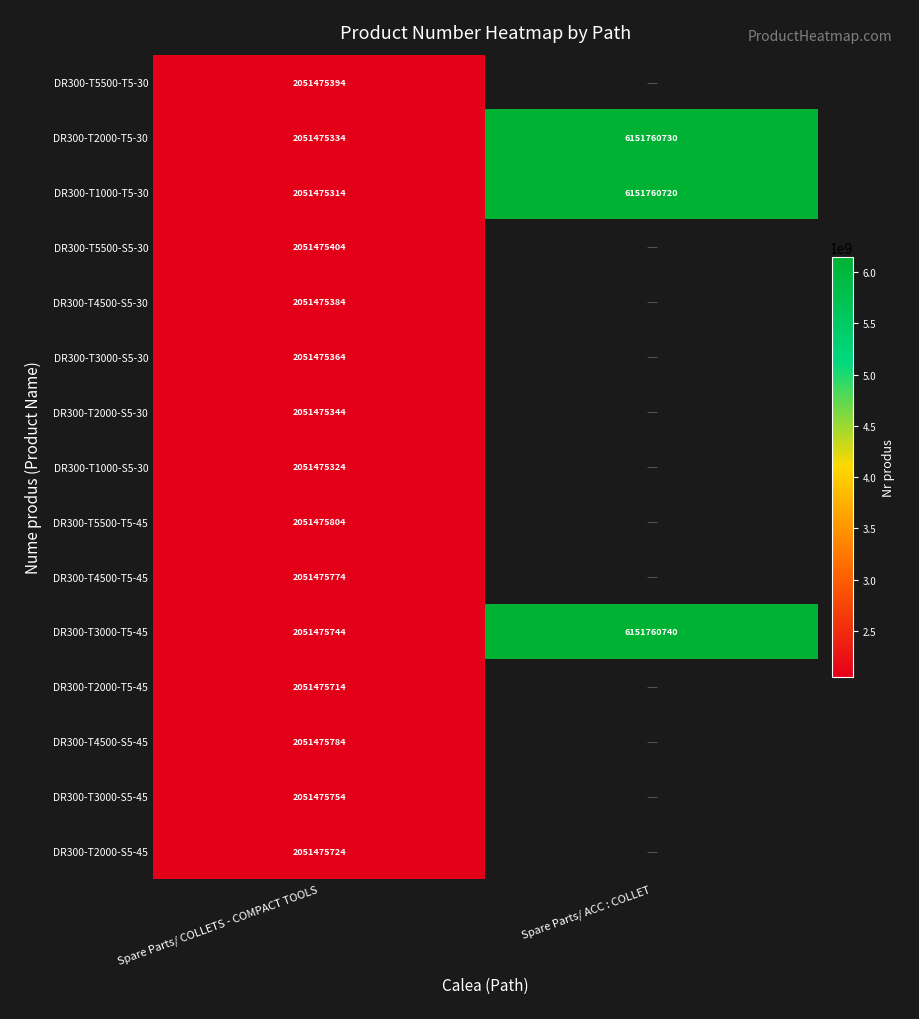

At how many categories does at least one series exceed 3016298147?

1